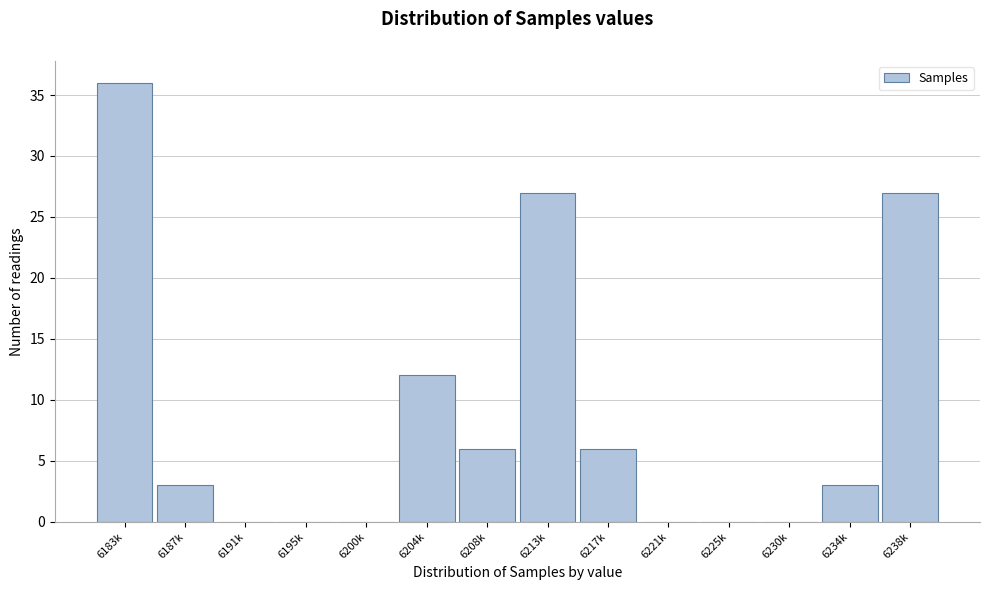

Reading left to right, extract all data points from this chart.

6183k=36	6187k=3	6191k=0	6195k=0	6200k=0	6204k=12	6208k=6	6213k=27	6217k=6	6221k=0	6225k=0	6230k=0	6234k=3	6238k=27